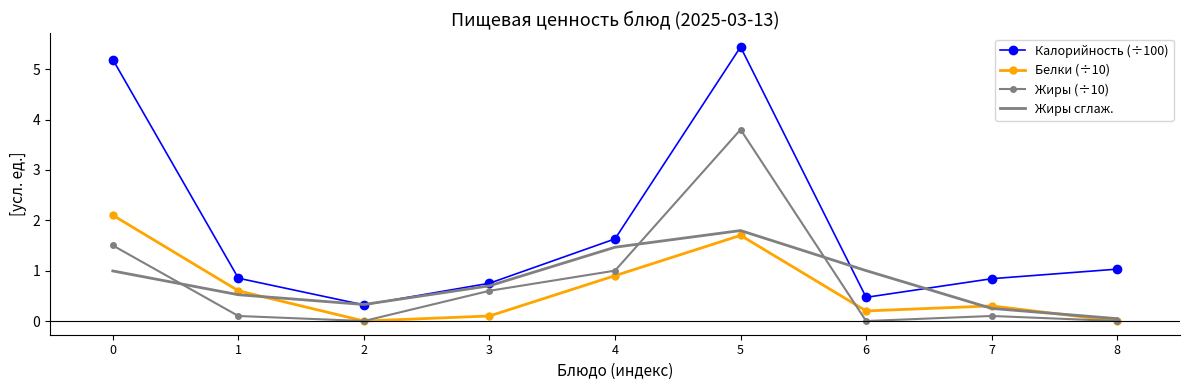

The value of Жиры (÷10) at 4 is 1.0. True or false?

True